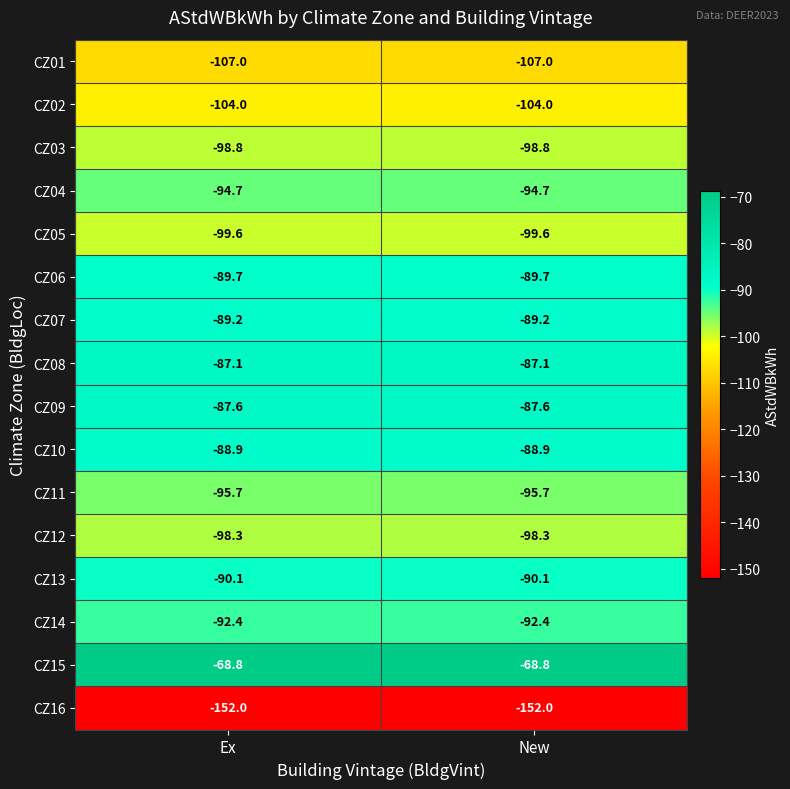

What is the smallest value displayed?

-152.0